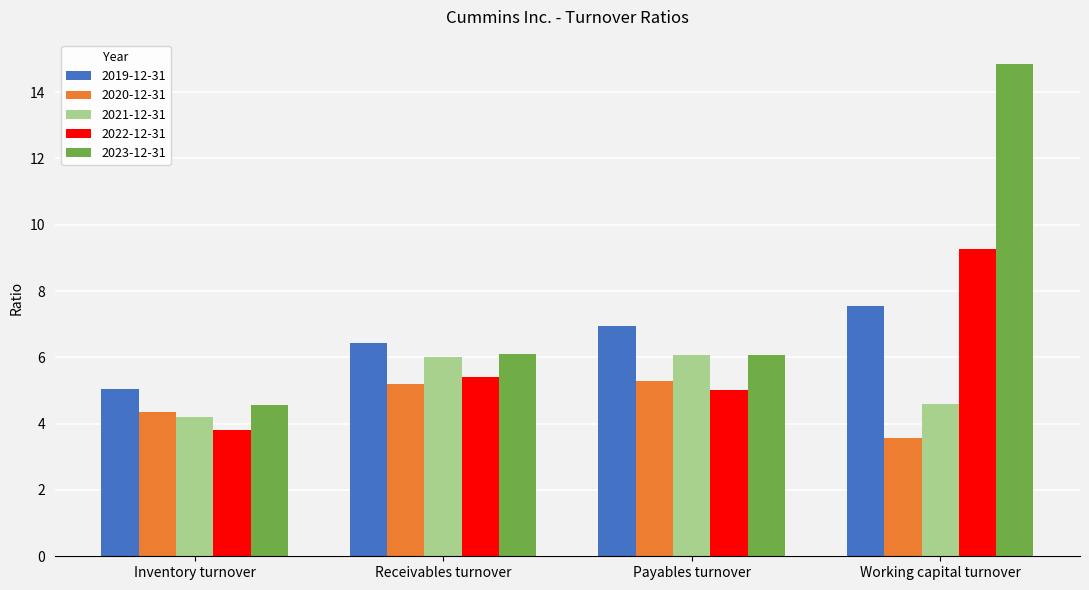

What is the sum of the 2020-12-31 values at Receivables turnover and Payables turnover?

10.5